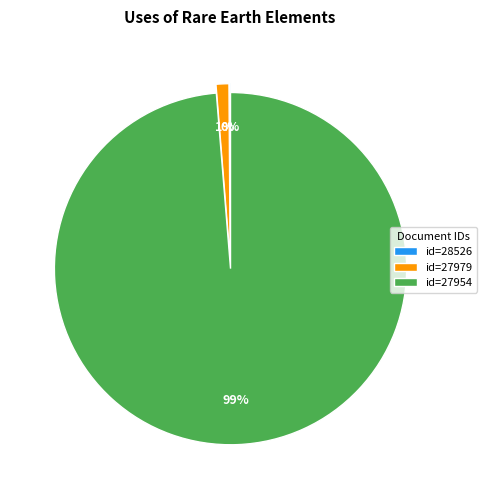

Which has a higher value, id=27954 or id=27979?

id=27954